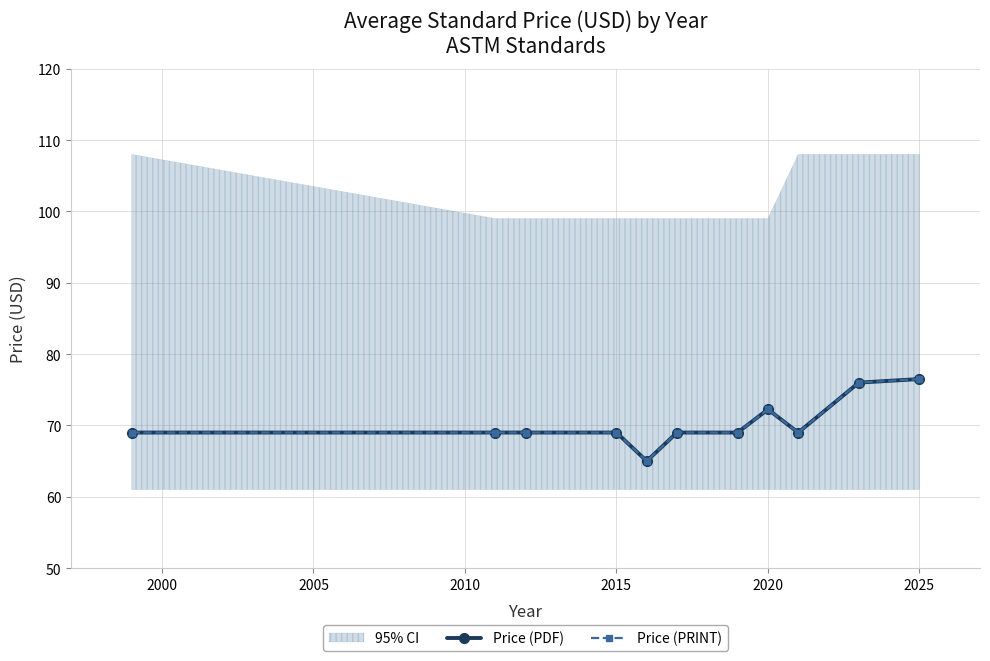

In Price (PDF), how many points are higher than both neighbors (excluding endpoints)?

1